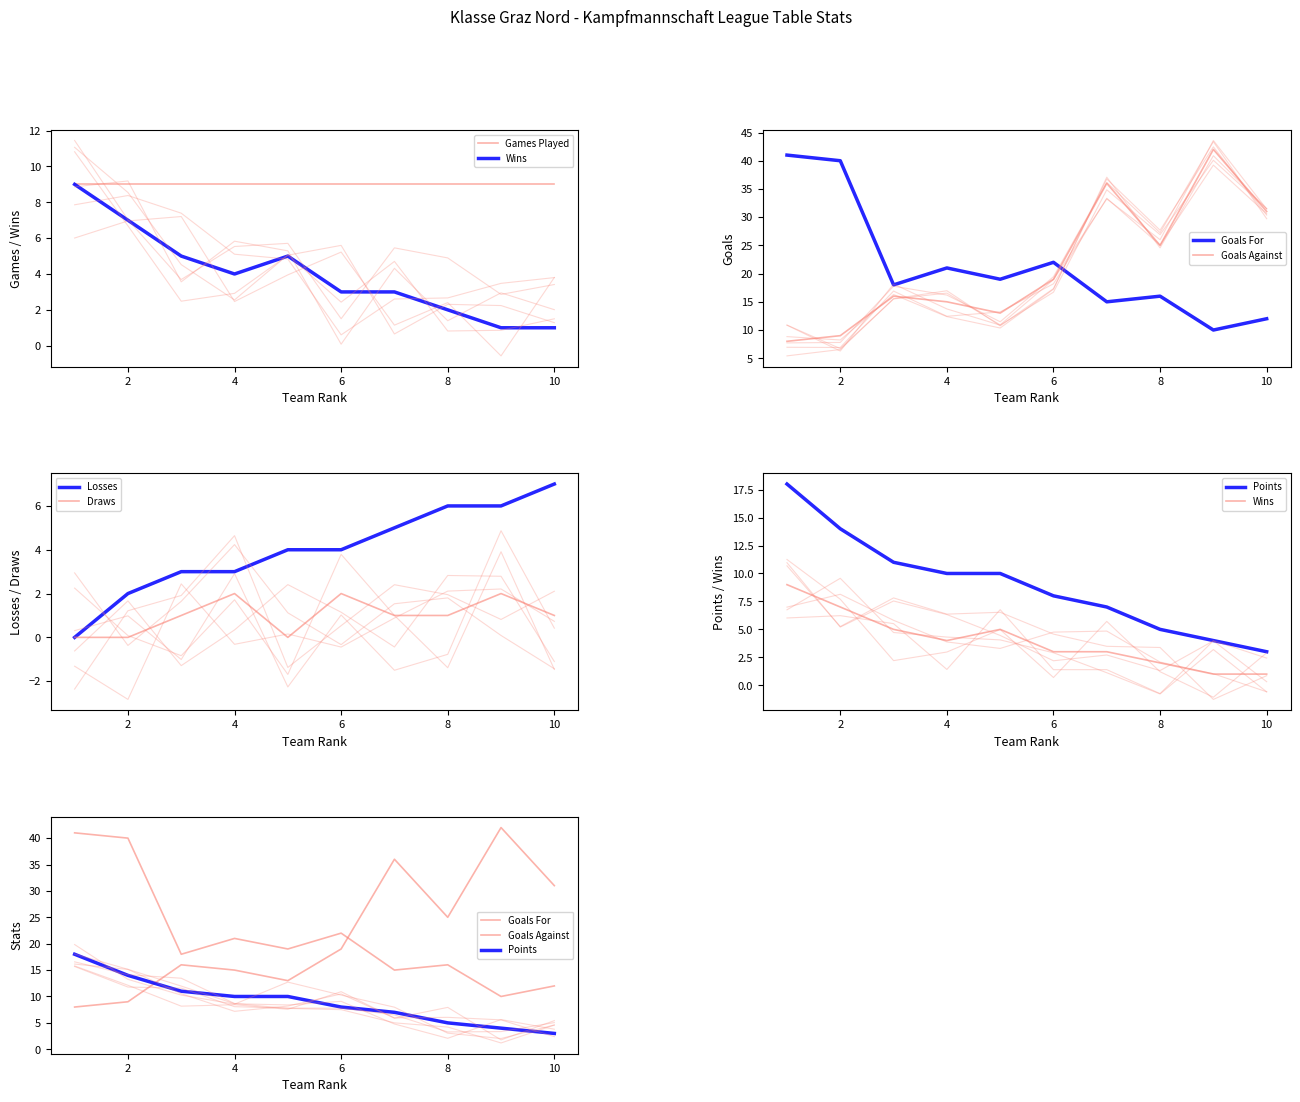

Is it true that Goals Against equals 25 at 8?

True